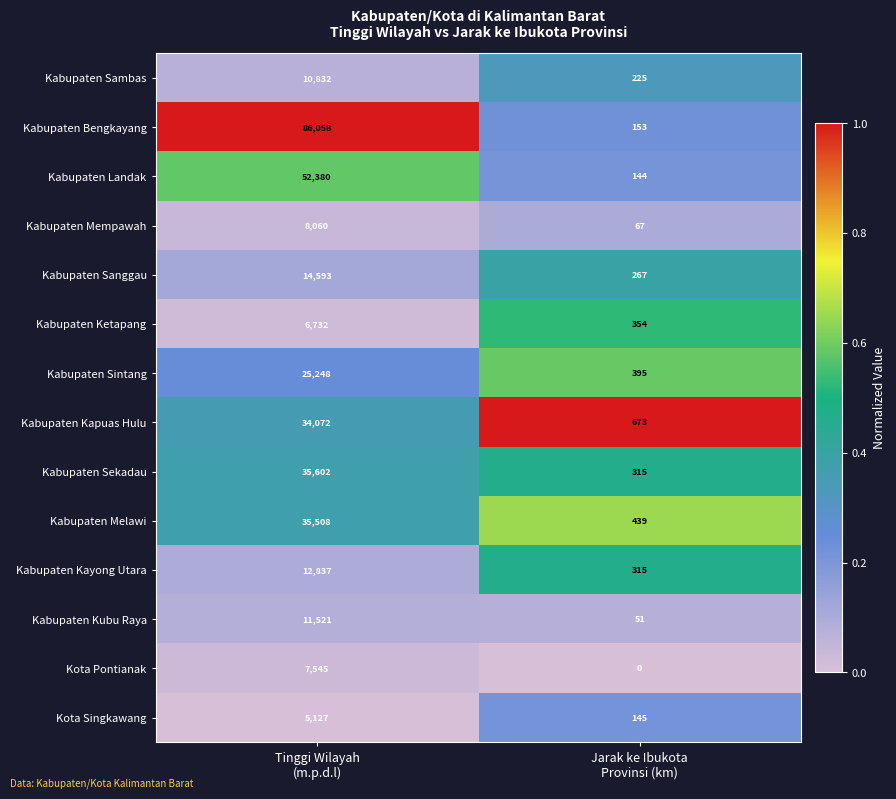

Which series has the largest total across all categories?

Kabupaten Bengkayang